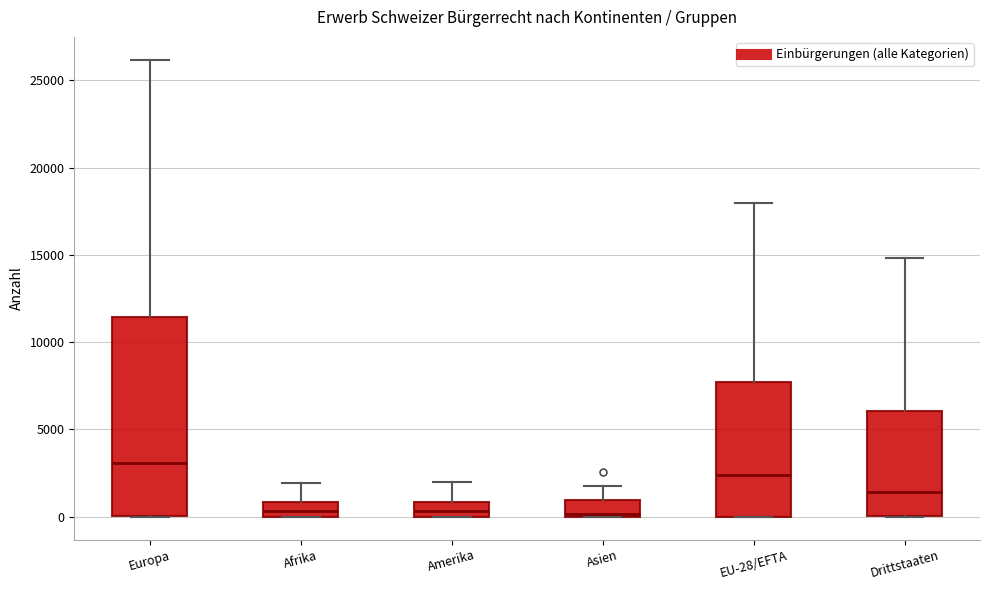

Which box has the highest median line?

Europa